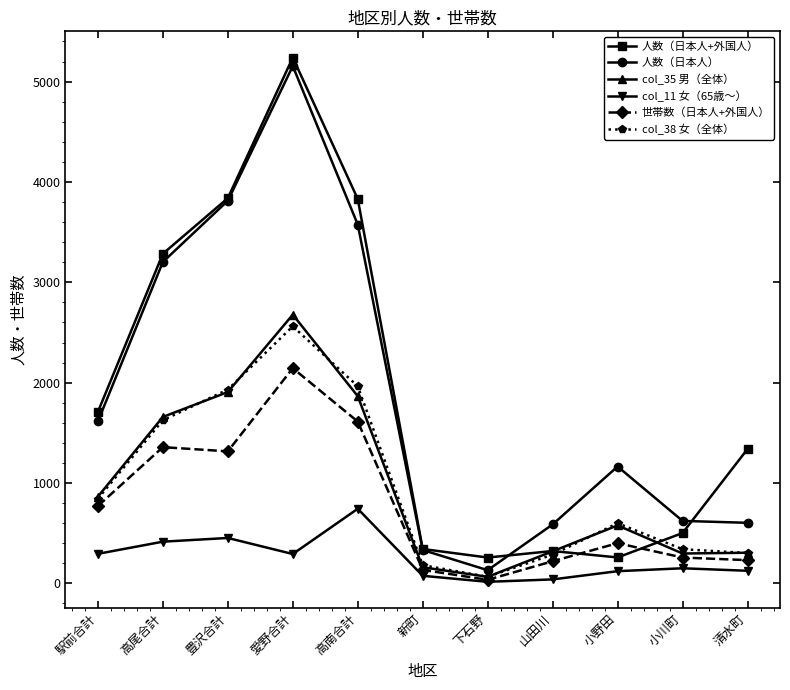

What is the label of the 4th point from the right?

山田川